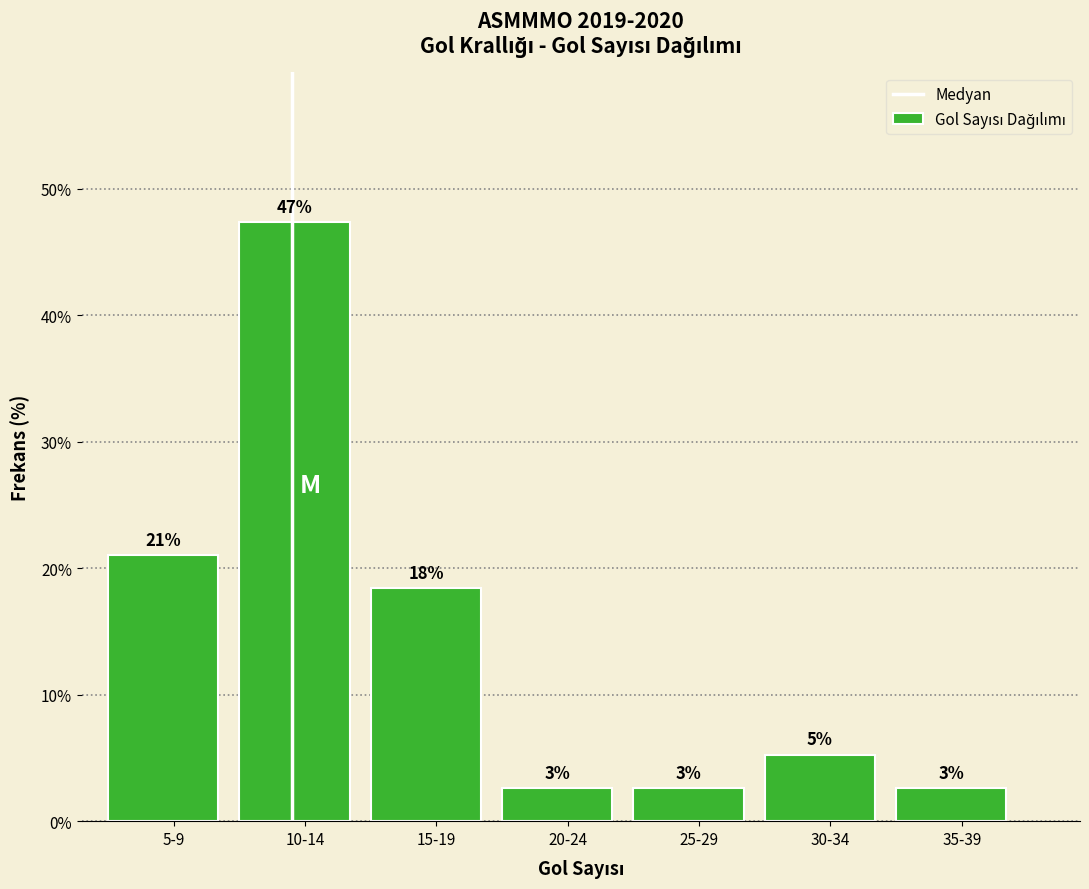

Are the bars horizontal?

No